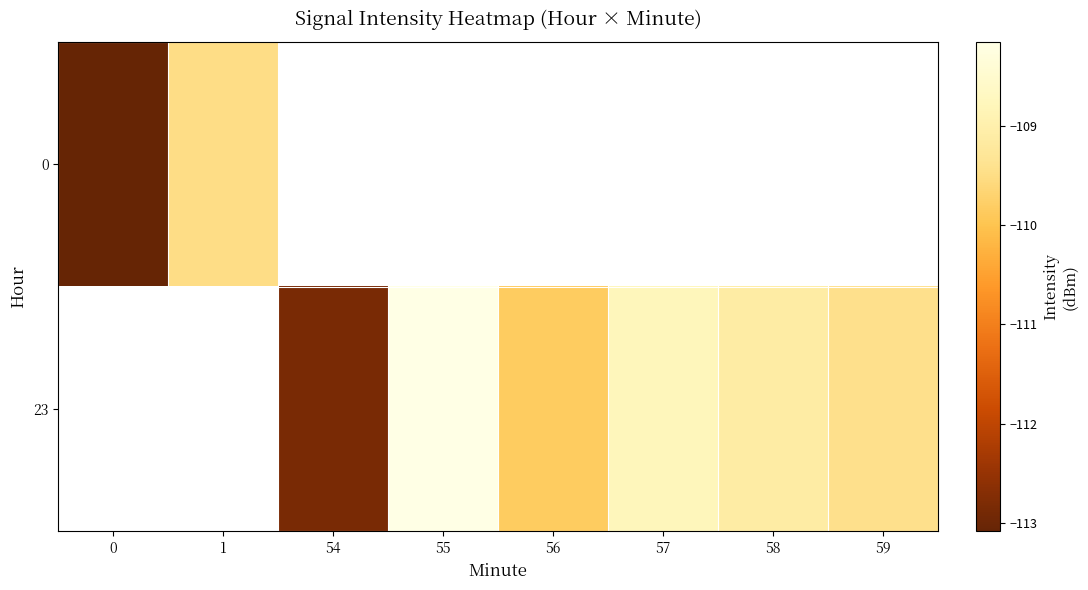

Which series changed the most between 54 and 59?

row_1